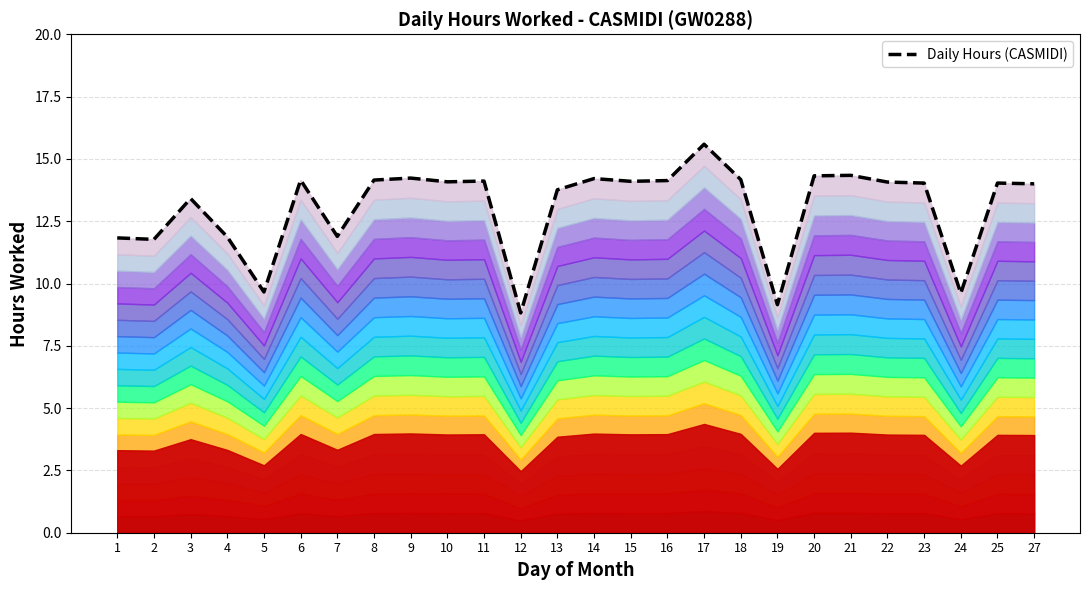

Rank the categories by value from highest to lowest.

17, 21, 20, 9, 14, 18, 6, 8, 16, 11, 15, 10, 22, 23, 25, 27, 13, 3, 7, 4, 1, 2, 5, 24, 19, 12